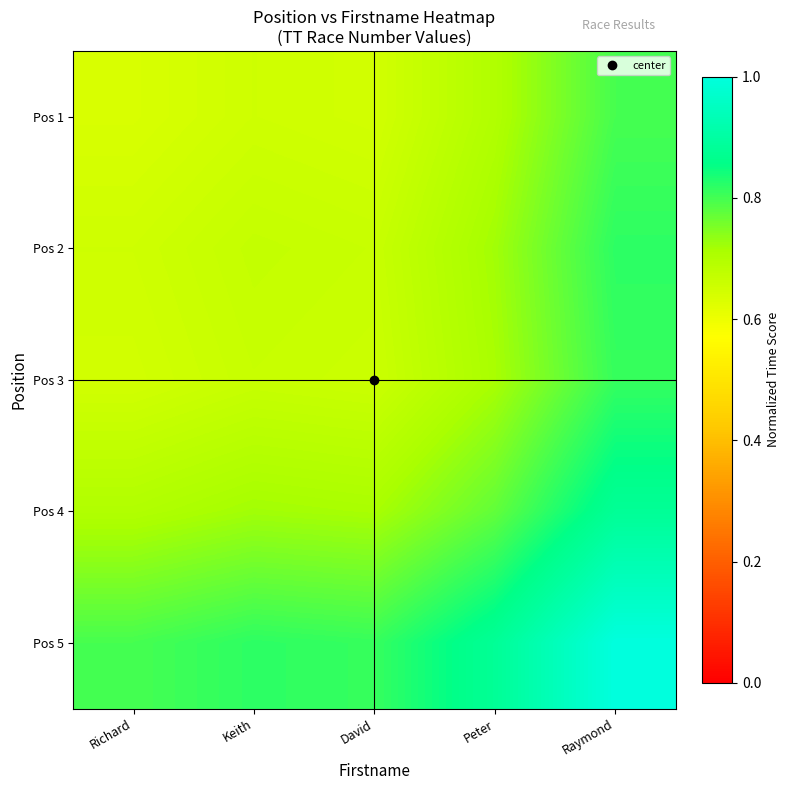

What is the smallest value displayed?

0.6